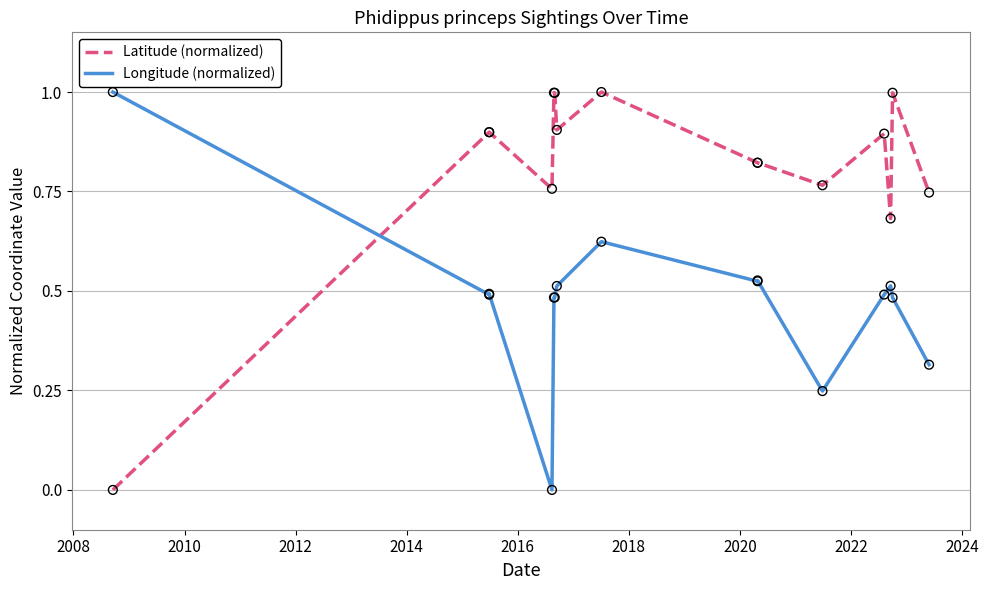

At how many categories does at least one series exceed 0?

15